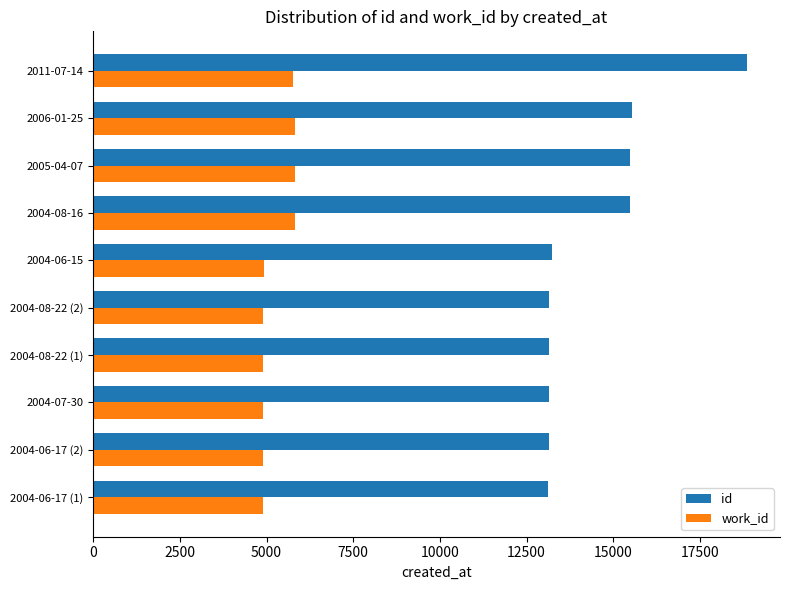

What is the difference between the highest and lowest values at 2004-07-30?

8240